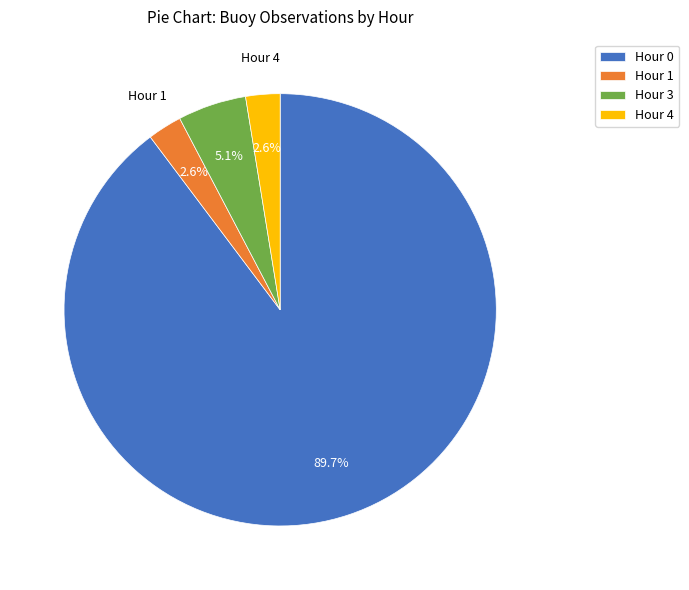

To the nearest percent, what portion does Hour 0 represent?

90%